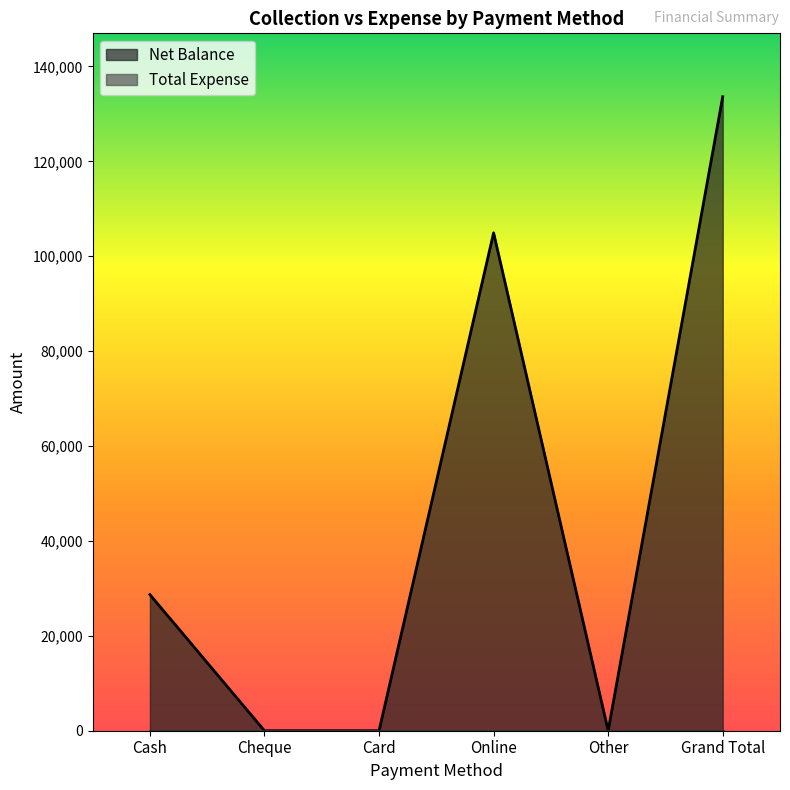

Does the chart display data point markers on the line(s)?

No